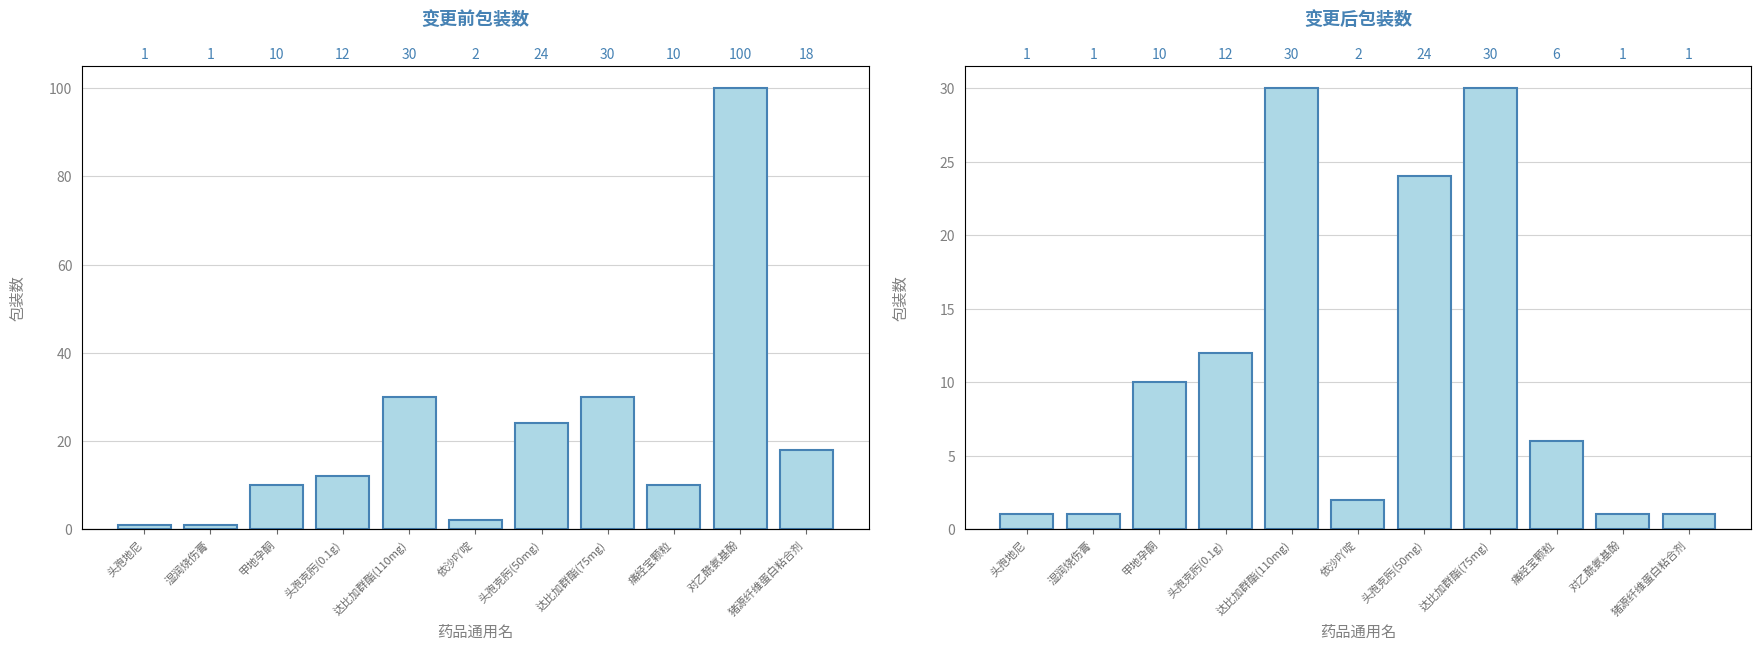

What are all the series names shown in the legend?

变更前包装数, 变更后包装数